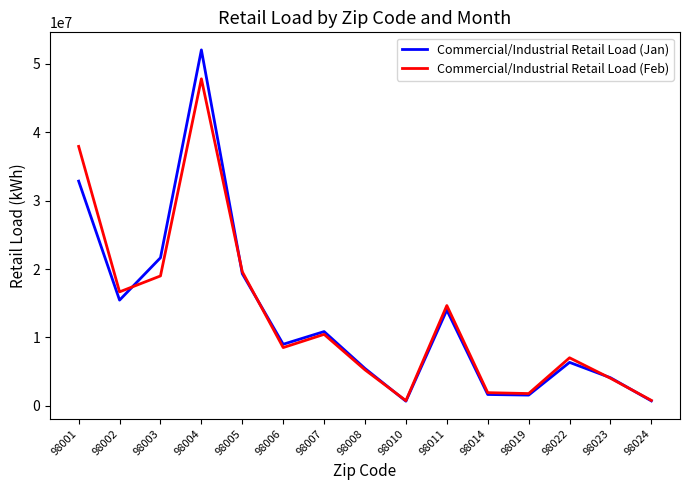

Is the value of Commercial/Industrial Retail Load (Jan) at 98019 greater than the value of Commercial/Industrial Retail Load (Feb) at 98006?

No